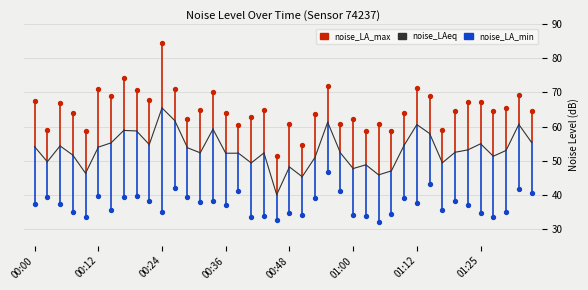

What are all the series names shown in the legend?

noise_LAeq, noise_LA_max, noise_LA_min